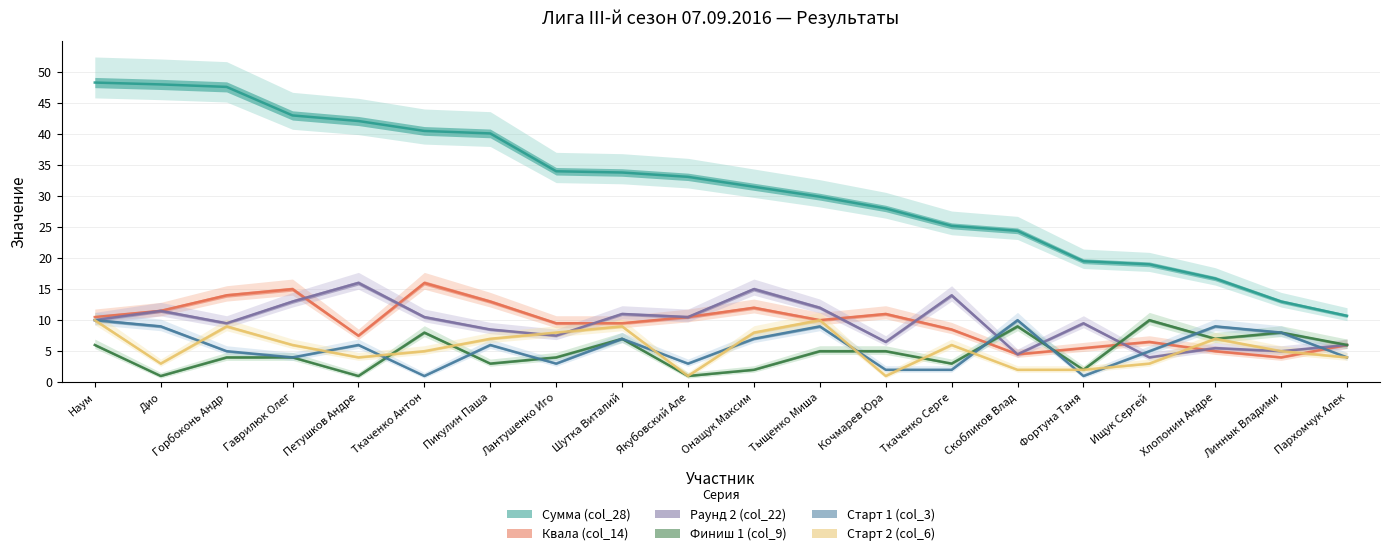

Where is the first local maximum for Финиш 1 (col_9)?

Ткаченко Антон